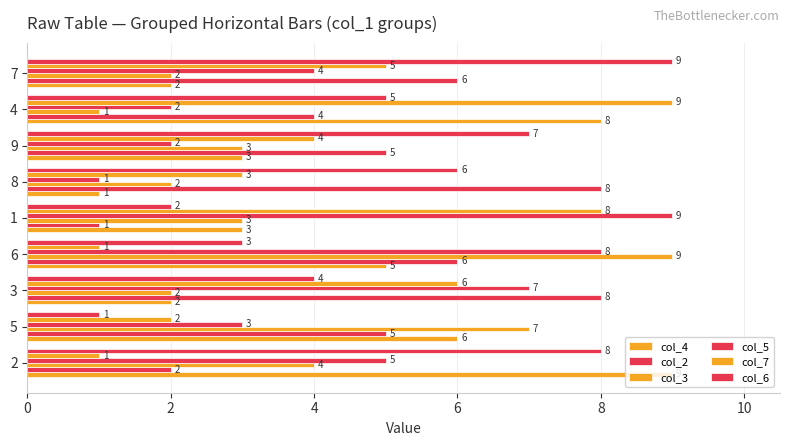

Which category has the highest value in the col_3 series?

6